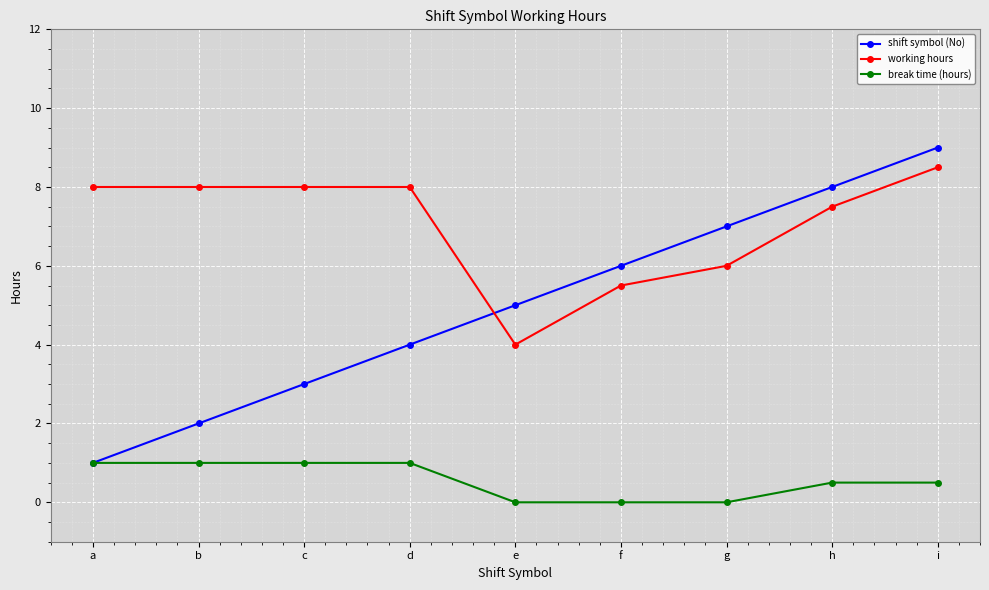

Reading right to left, list all the values displayed in this chart.

shift symbol (No): 9.0	8.0	7.0	6.0	5.0	4.0	3.0	2.0	1.0
working hours: 8.5	7.5	6.0	5.5	4.0	8.0	8.0	8.0	8.0
break time (hours): 0.5	0.5	0.0	0.0	0.0	1.0	1.0	1.0	1.0